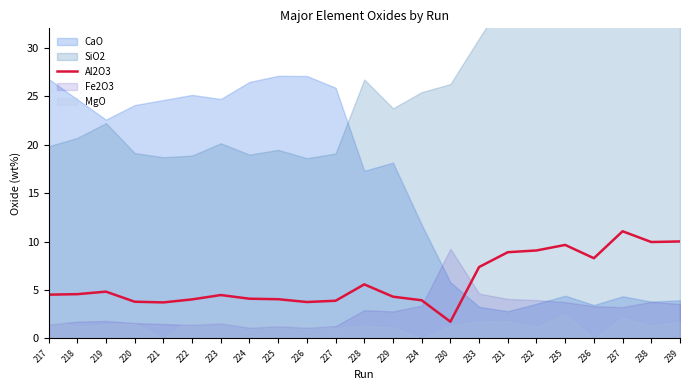

Reading right to left, what are all the values shown in this chart?

10.0	9.9	11.1	8.3	9.7	9.1	8.9	7.4	1.7	3.9	4.3	5.6	3.9	3.8	4.0	4.1	4.5	4.0	3.7	3.8	4.8	4.6	4.5